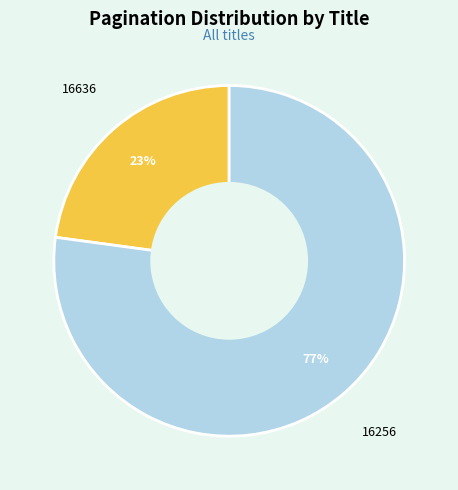

Do 16636 and 16256 together represent more than half of the pie?

Yes